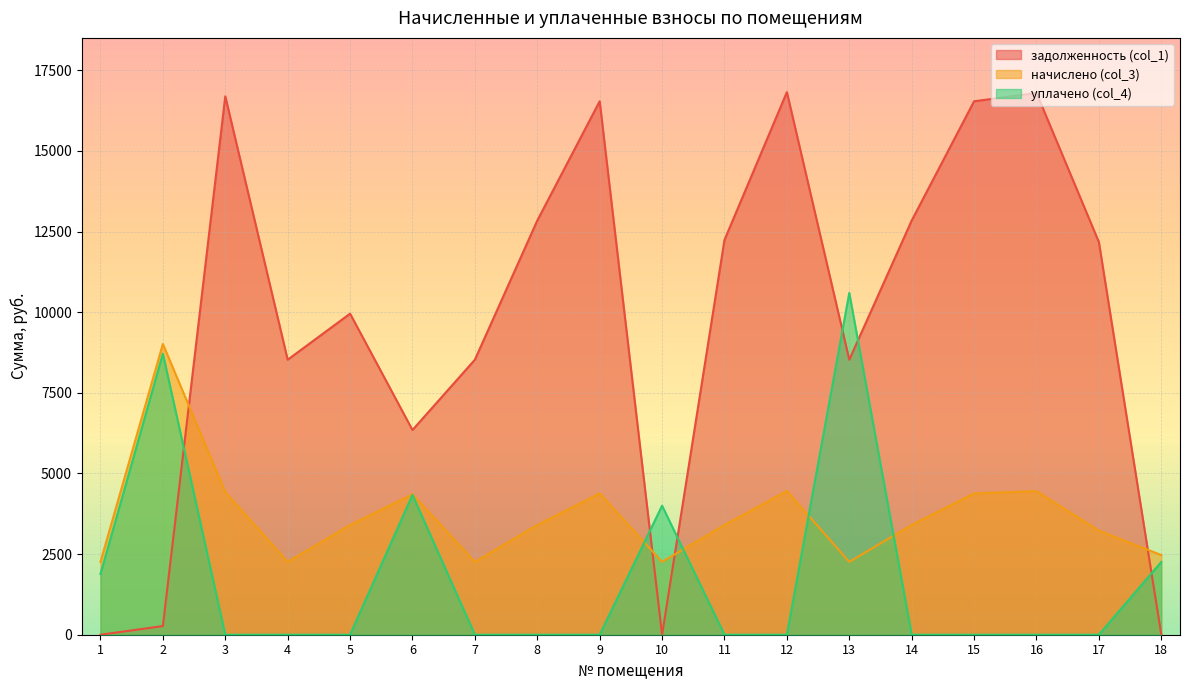

What is the value of the начислено (col_3) point at the 13th from the left?

2258.9